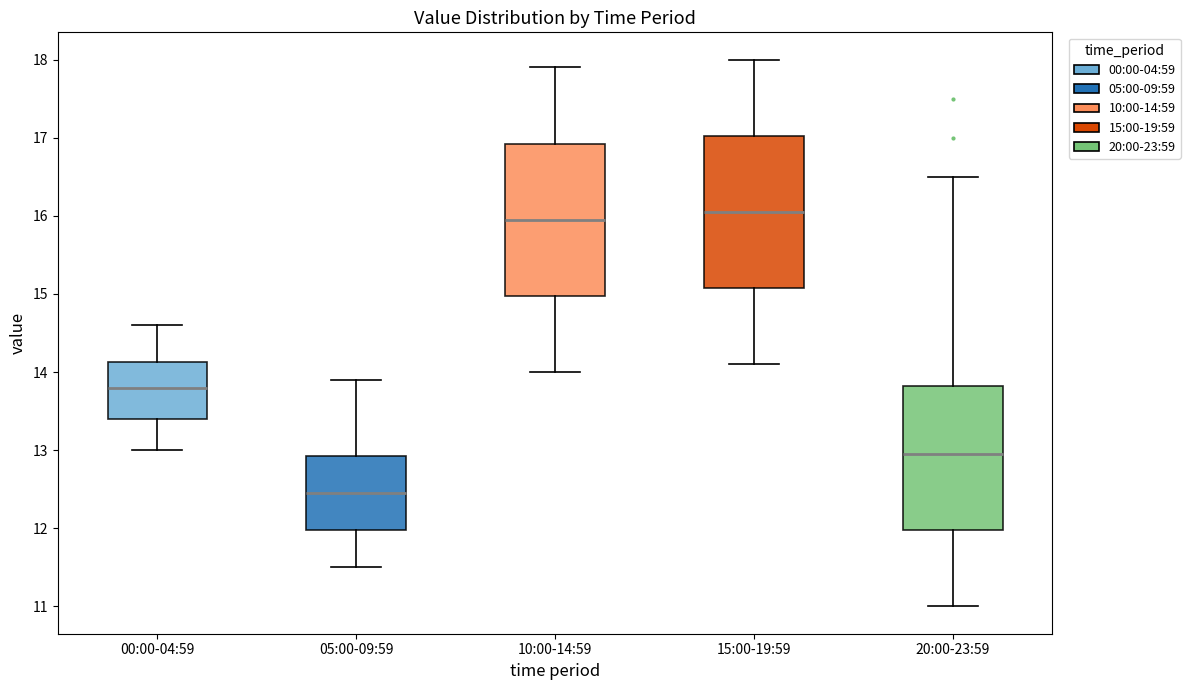

Reading left to right, transcribe this box plot: for each box, give where its median line is, the range the box spans, and where its two whiskers end, as read against the y-axis. The values are not printed on the chart, so give them approximately, as read against the axis.

00:00-04:59: median 13.8, box 13.4 to 14.1, whiskers 13.0 to 14.6
05:00-09:59: median 12.5, box 12.0 to 12.9, whiskers 11.5 to 13.9
10:00-14:59: median 16.0, box 15.0 to 16.9, whiskers 14.0 to 17.9
15:00-19:59: median 16.1, box 15.1 to 17.0, whiskers 14.1 to 18.0
20:00-23:59: median 13.0, box 12.0 to 13.8, whiskers 11.0 to 16.5